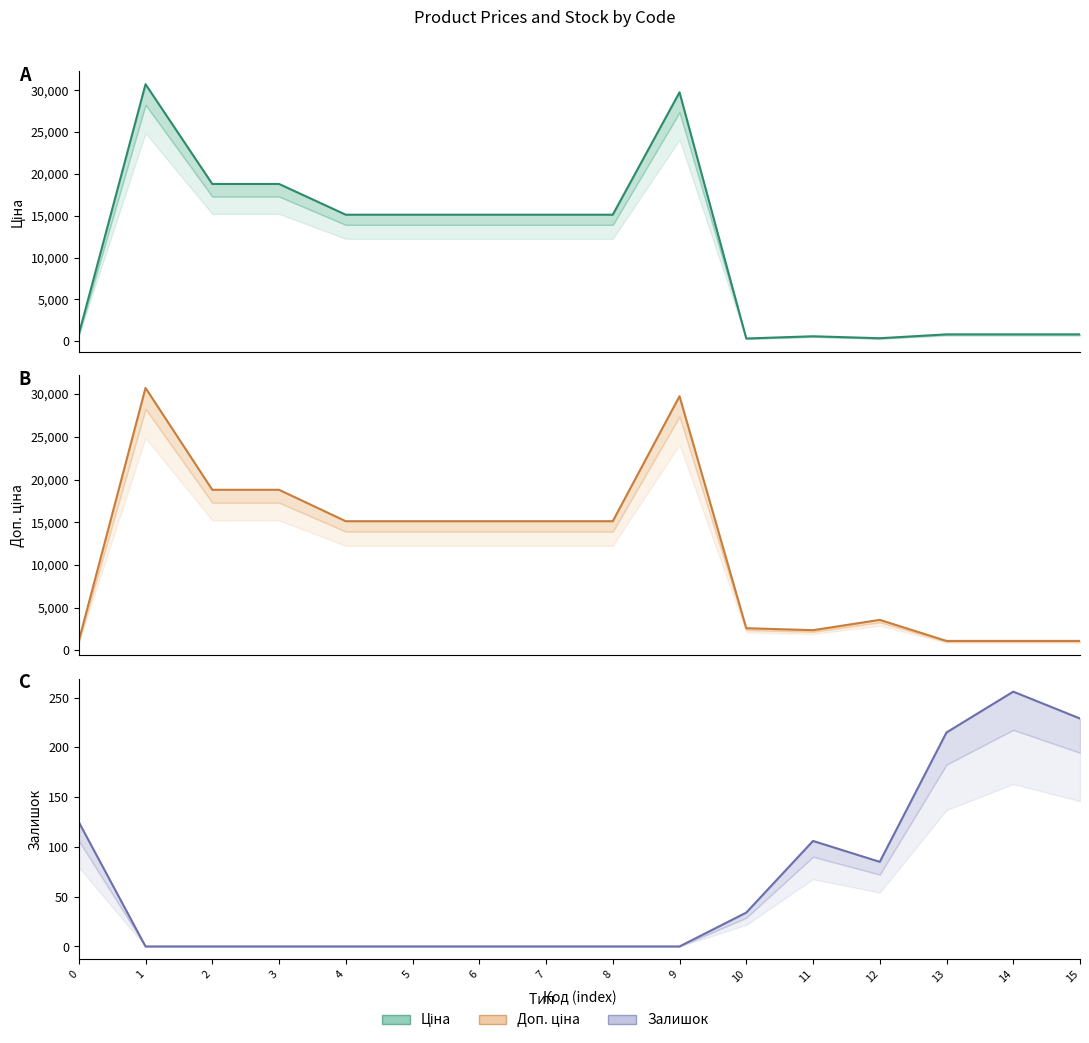

Which series has the largest range (max minus min)?

Ціна